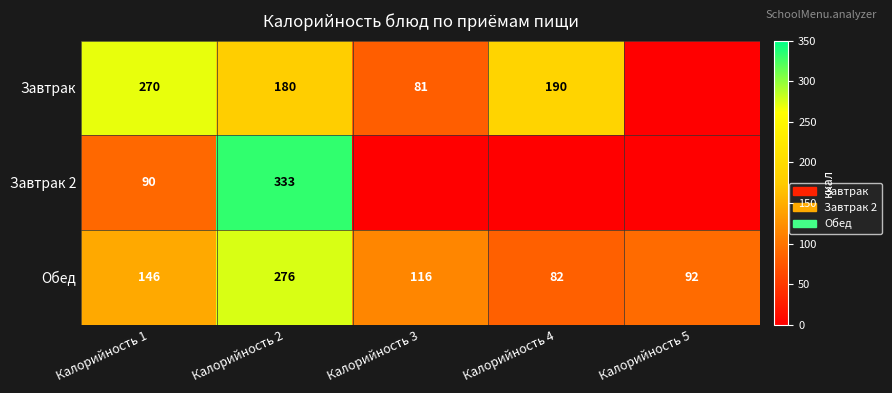

True or false: Обед has a value of 116 at Калорийность 3.

True